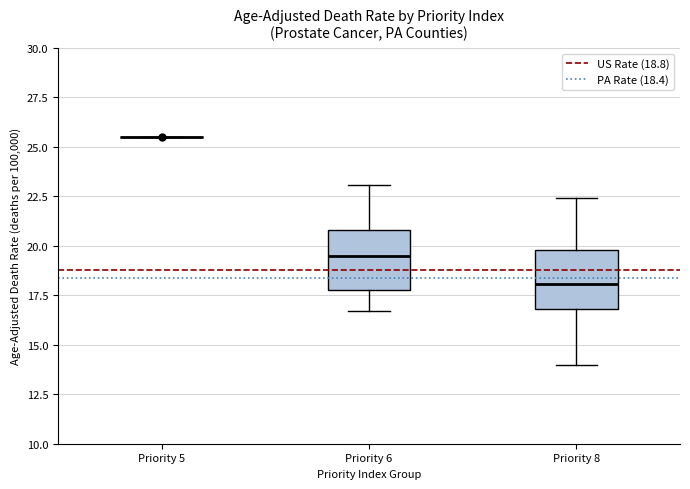

Reading left to right, read every box against the y-axis: the position of its median line, the range the box covers, and the ends of its whiskers. The values are not printed on the chart, so give them approximately, as read against the axis.

Priority 5: box collapsed to a line at 25.5, whiskers 25.5 to 25.5
Priority 6: median 19.5, box 18.0 to 21.0, whiskers 16.5 to 23.0
Priority 8: median 18.0, box 17.0 to 20.0, whiskers 14.0 to 22.5